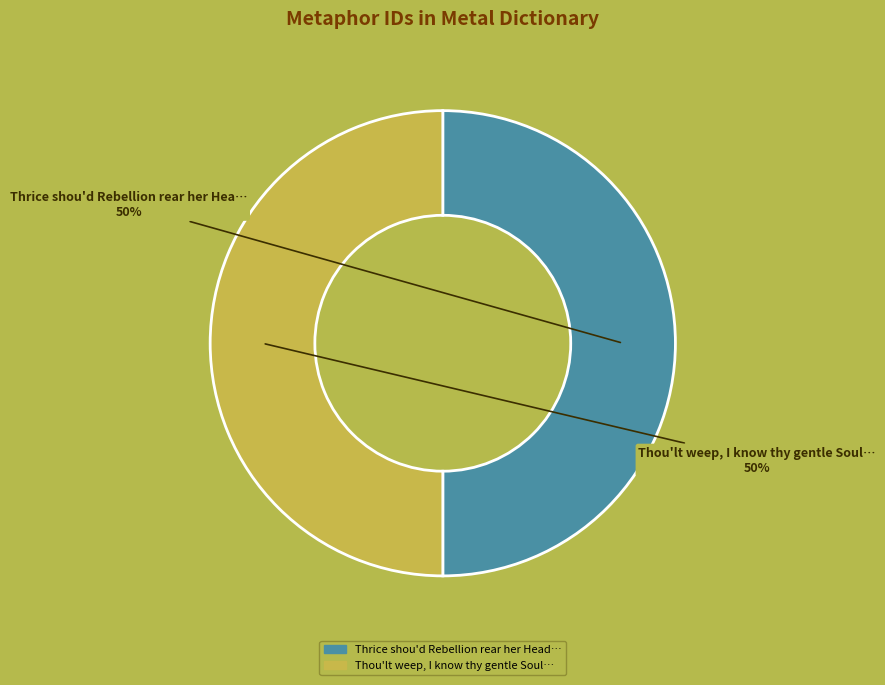

How many slices are in this pie chart?

2